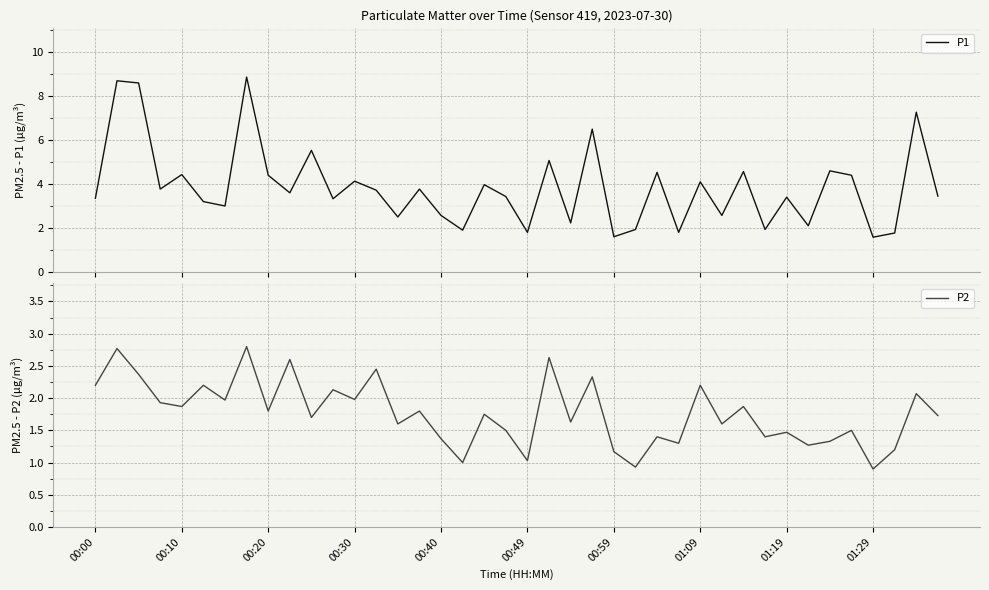

True or false: P2 and P1 intersect in this chart.

False